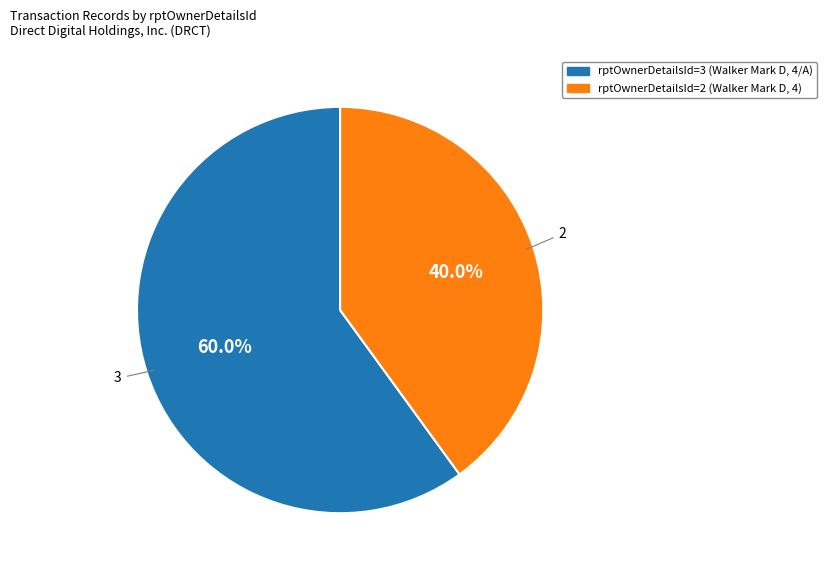

Is there a majority slice in this chart?

Yes